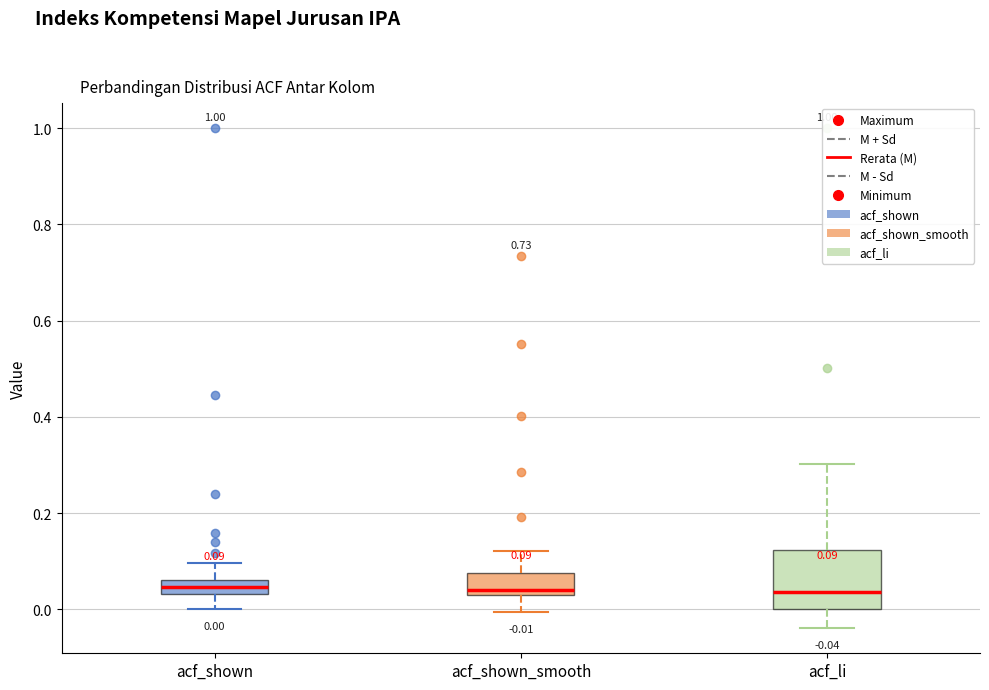

Comparing the boxes themselves (not the whiskers), which one is the tallest?

acf_li